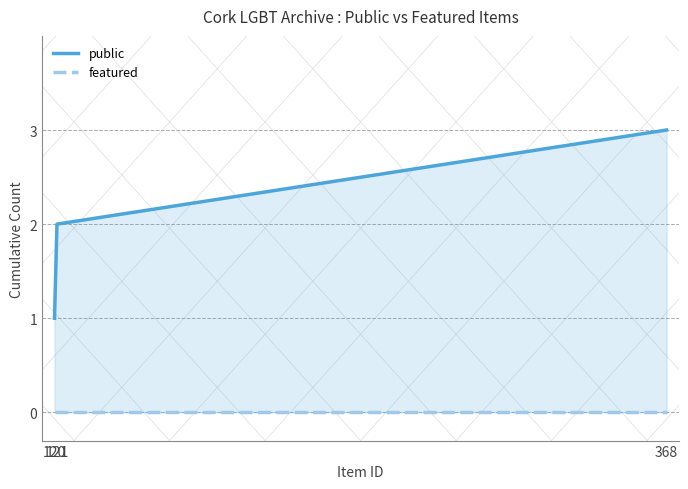

How many lines are shown in the chart?

2